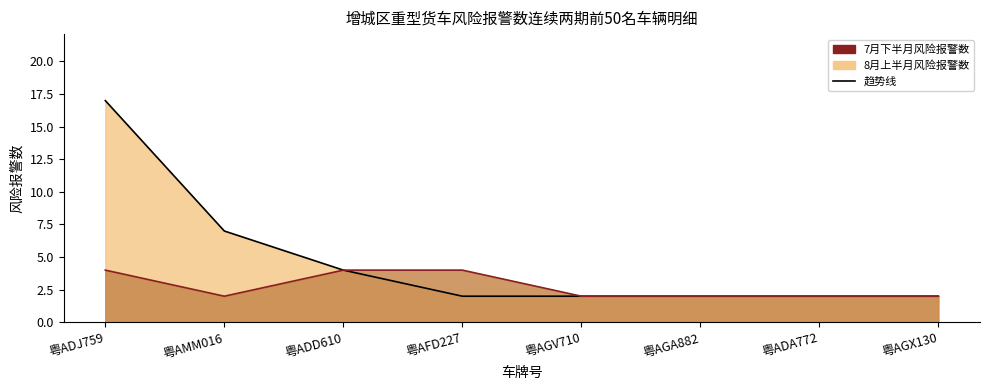

What is the sum of the 7月下半月趋势线 values at 粤ADJ759 and 粤AFD227?

8